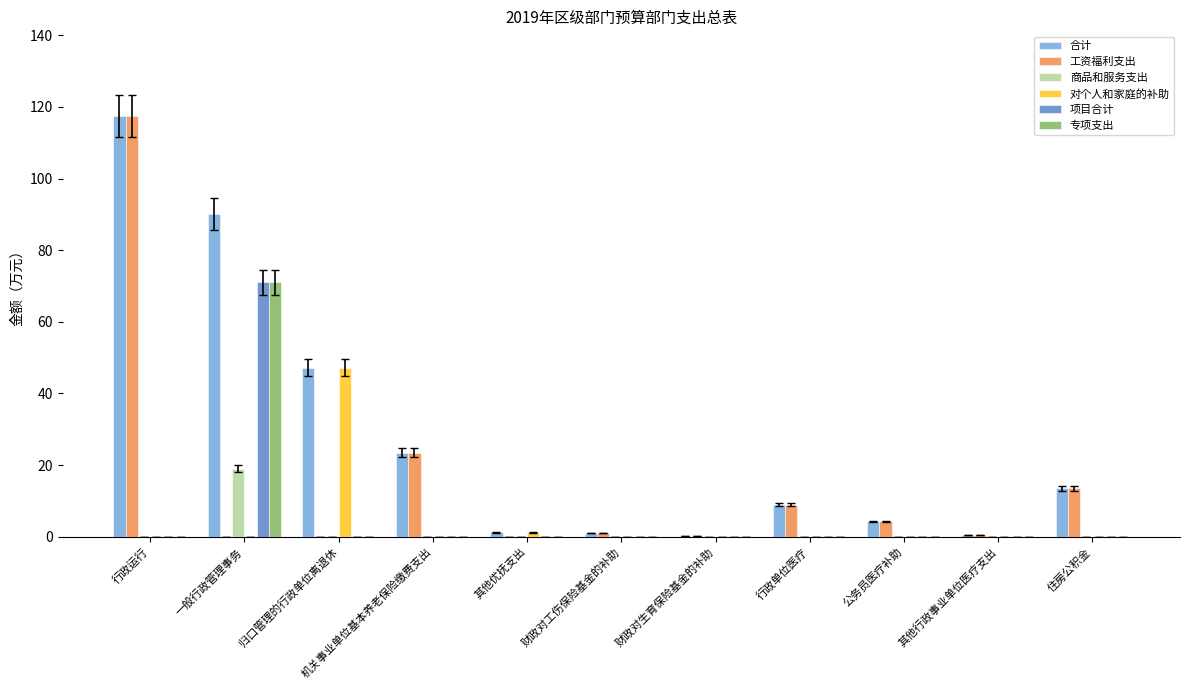

What is the sum of the 项目合计 values at 一般行政管理事务 and 机关事业单位基本养老保险缴费支出?

71.0